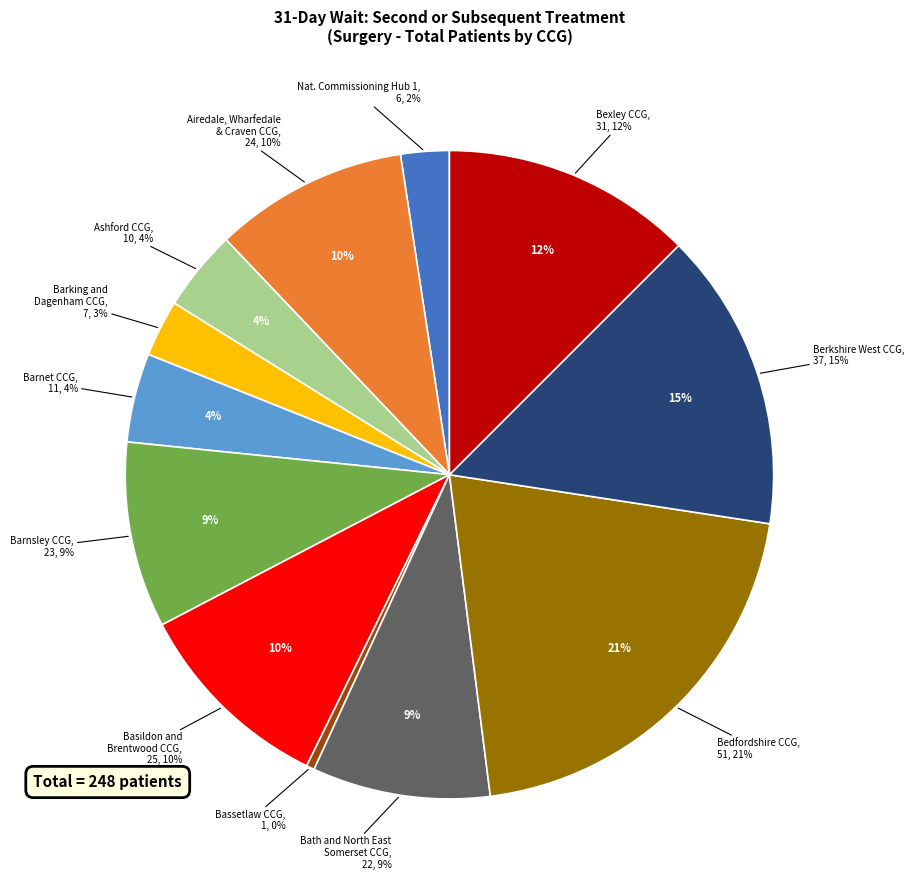

How many segments does this pie chart have?

12